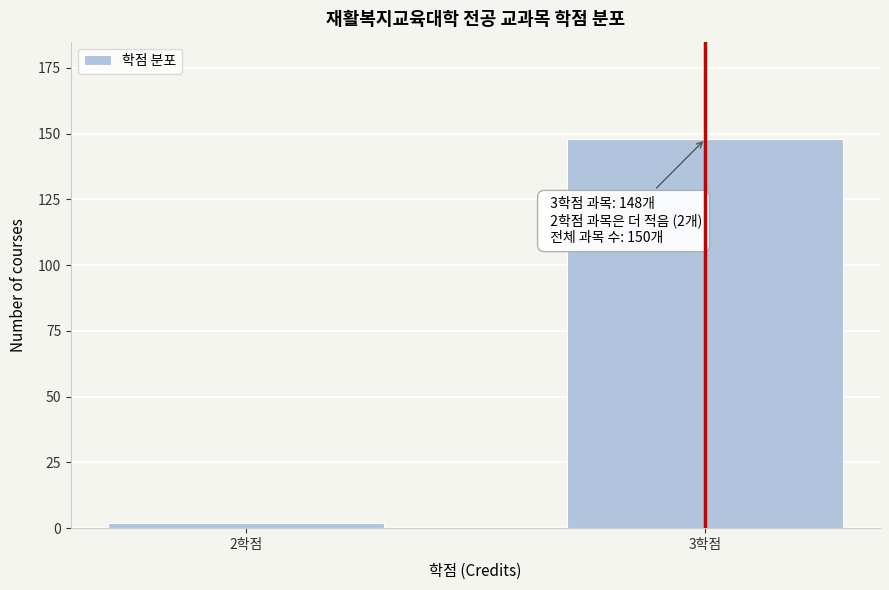

Reading left to right, transcribe all the data shown in this chart.

2학점=2	3학점=148